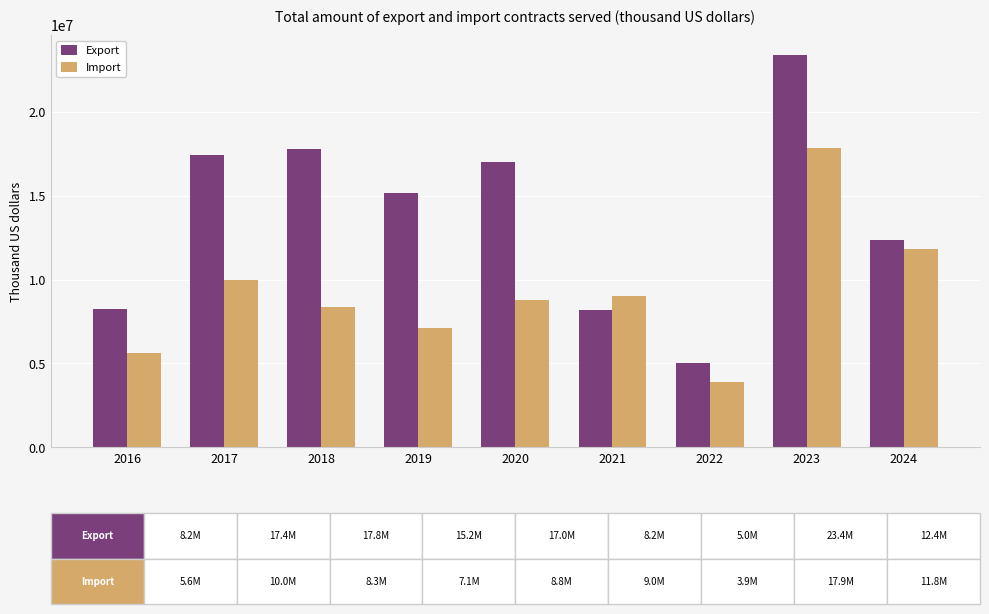

At which label does Export reach its minimum?

2022